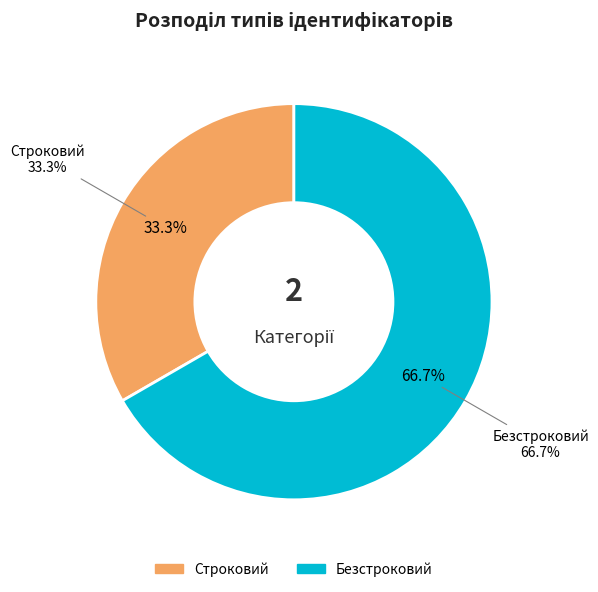

How much of the chart is everything except Безстроковий?

33.3%